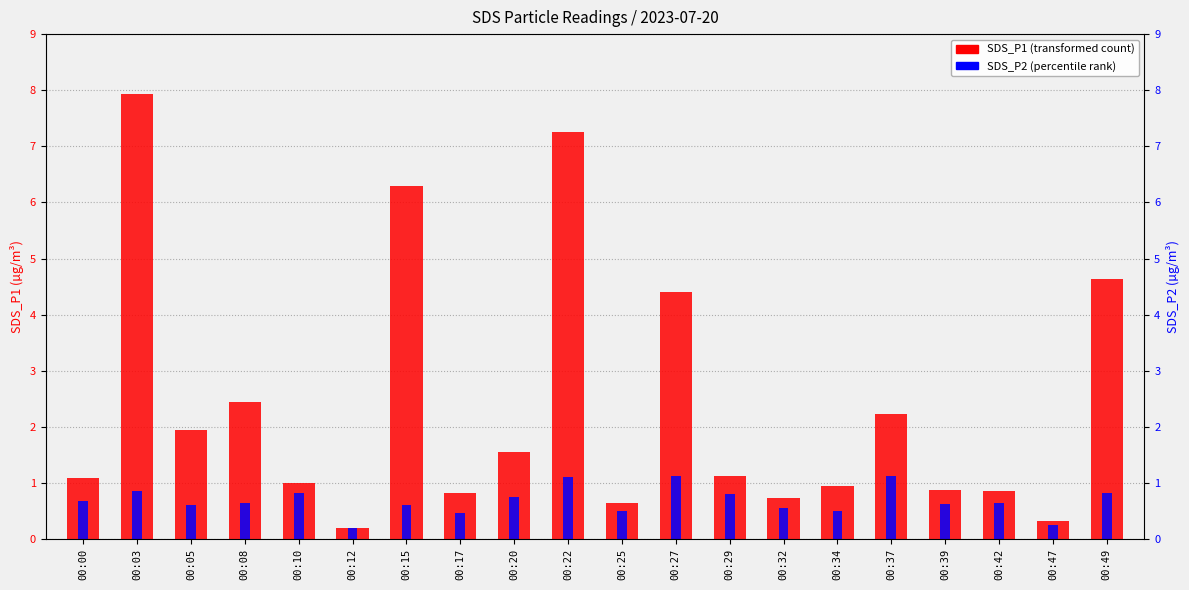

What is the sum of all SDS_P1 values?

47.3